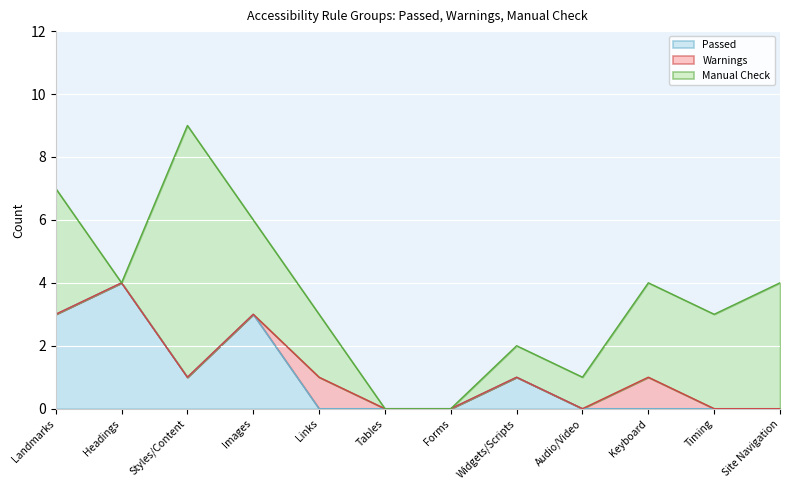

How many values in Passed are above zero?

5